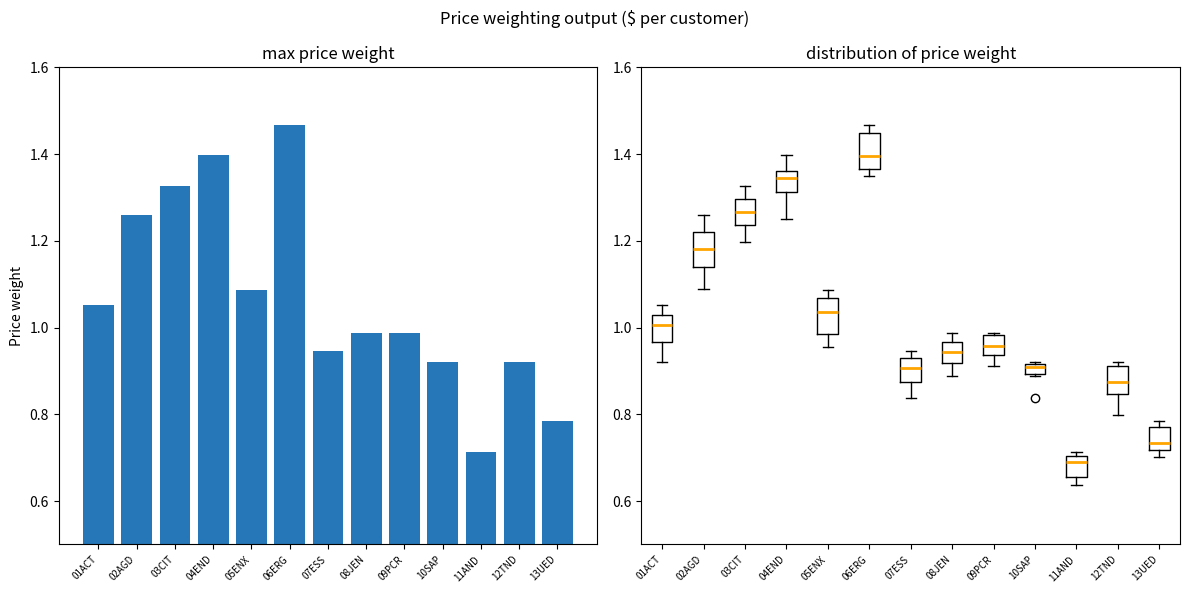

Between 04END and 09PCR, which is larger?

04END